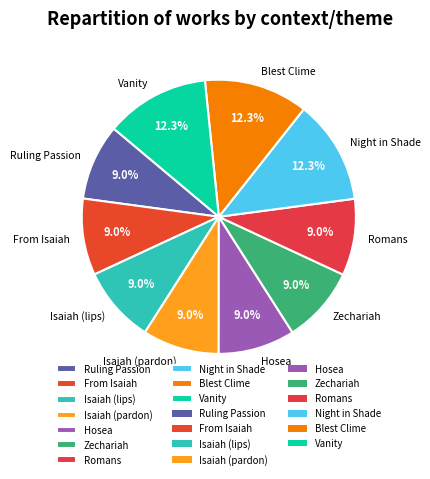

What percentage is NOT represented by Hosea?

91.0%